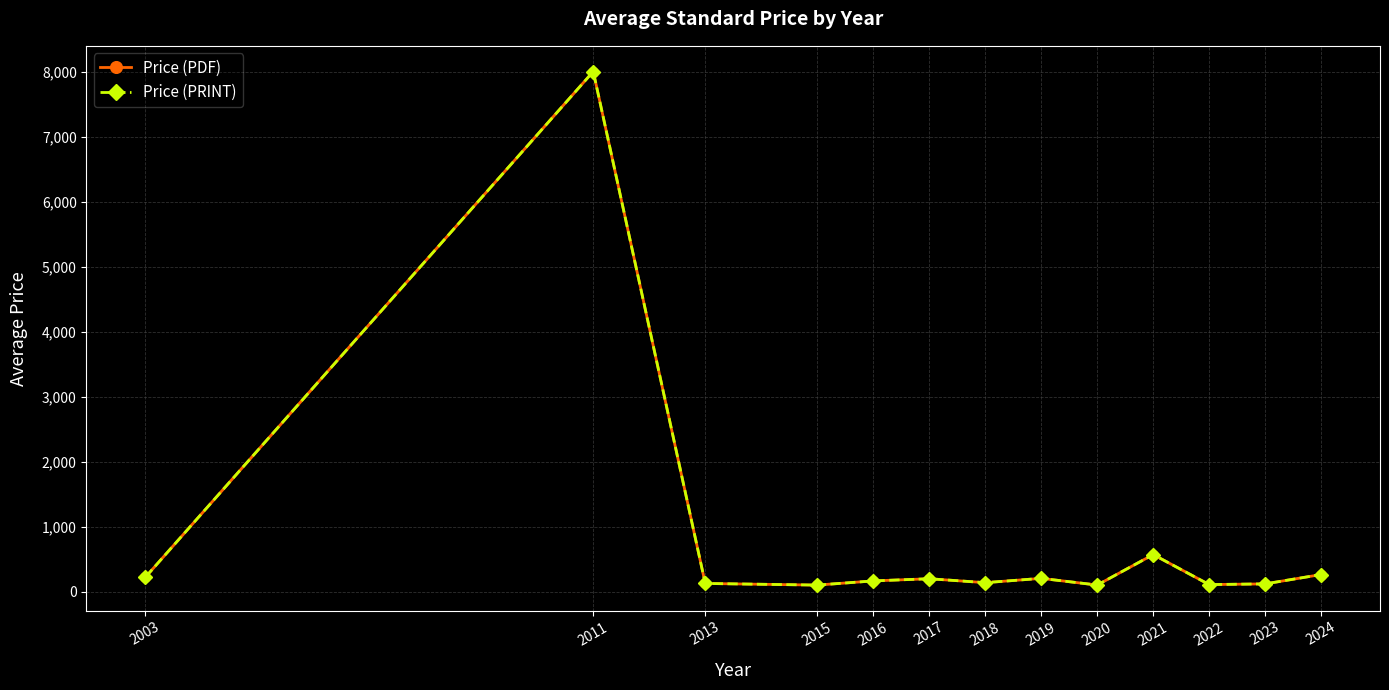

Reading left to right, what are all the values shown in this chart?

Price (PDF): 220.0	8000.0	125.9	100.8	165.0	198.5	138.1	204.3	101.5	569.9	108.5	119.4	263.2
Price (PRINT): 220.0	8000.0	125.9	100.8	165.0	198.5	138.1	204.3	101.5	569.9	108.5	119.4	263.2